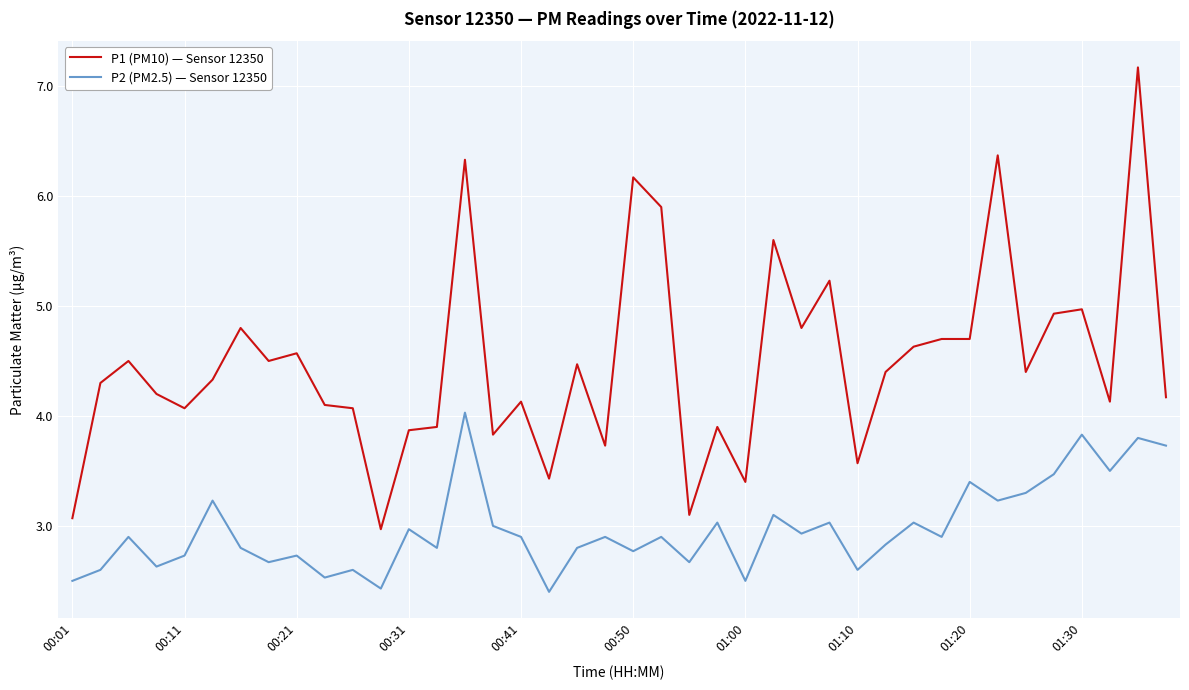

What is the maximum value shown in the chart?

7.2